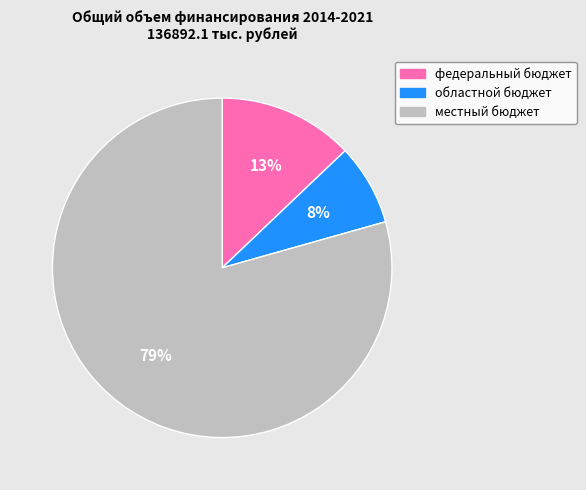

To the nearest percent, what is the combined percentage of местный бюджет and федеральный бюджет?

92%